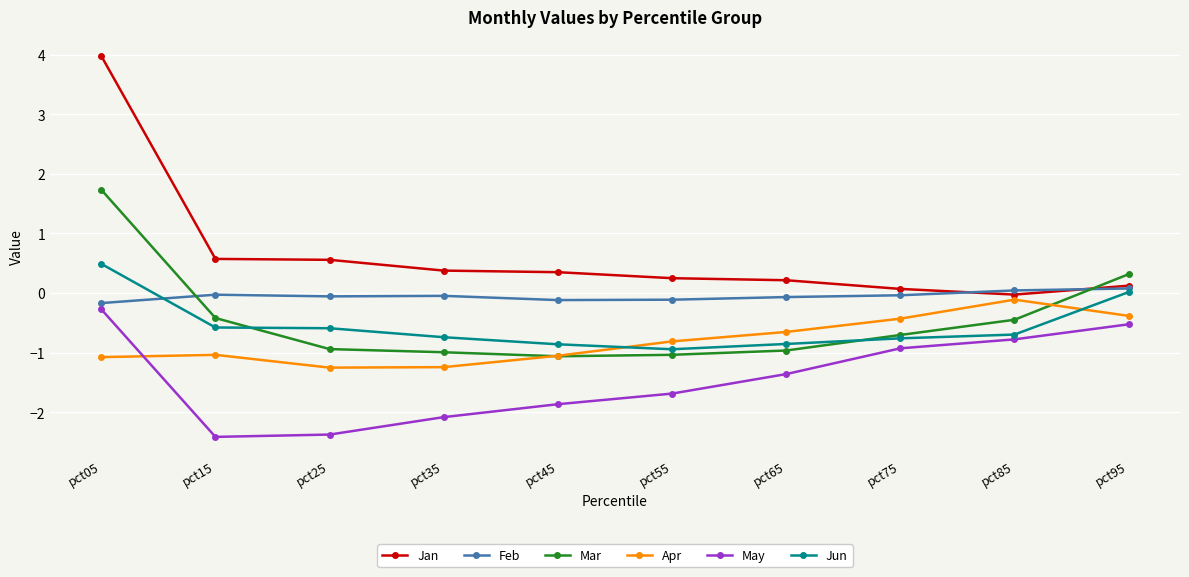

In Jun, how many points are lower than both neighbors (excluding endpoints)?

1